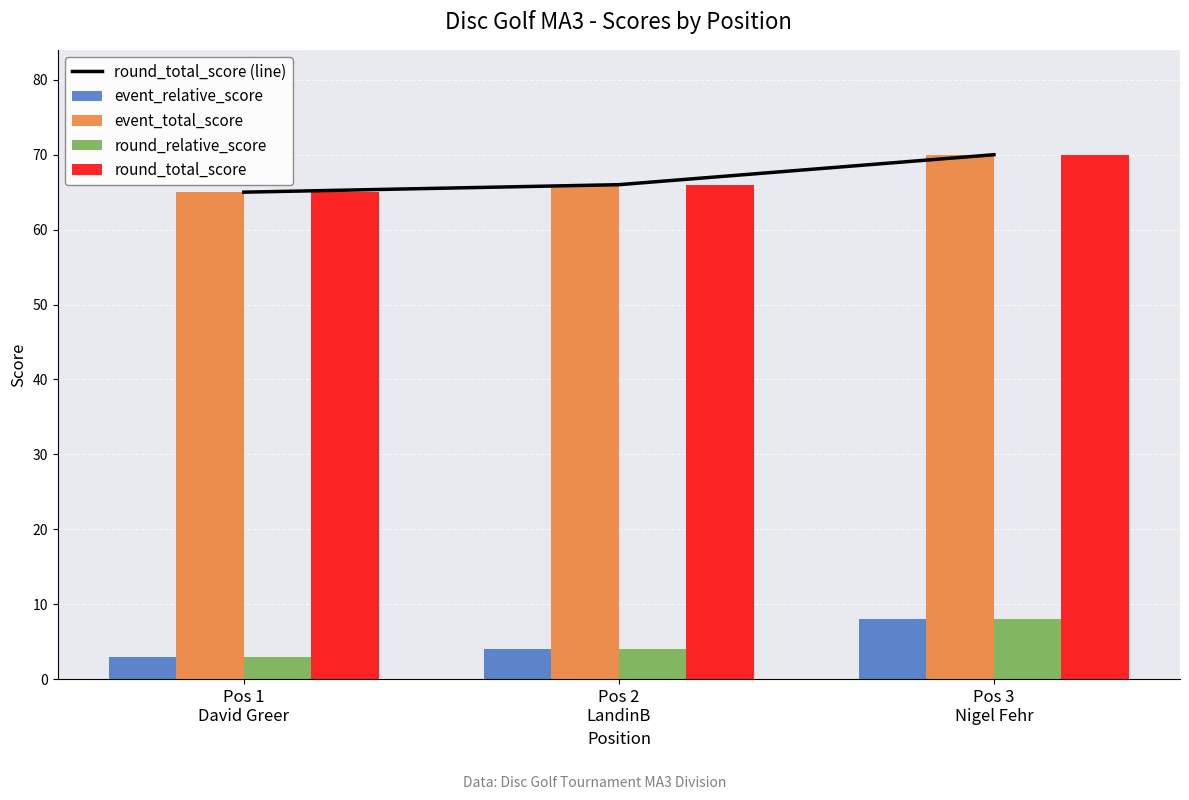

What is the maximum value for round_total_score (line)?

70